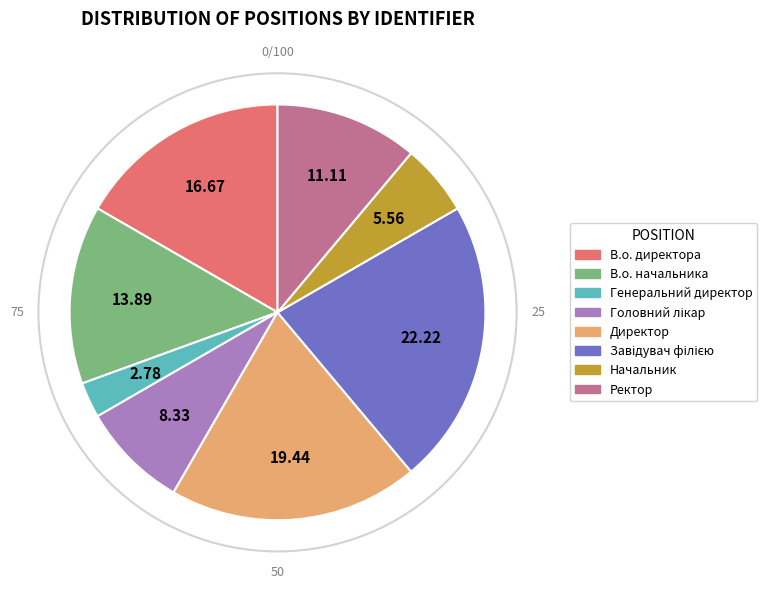

What is the ratio of the value at В.о. директора to the value at Ректор?

1.5